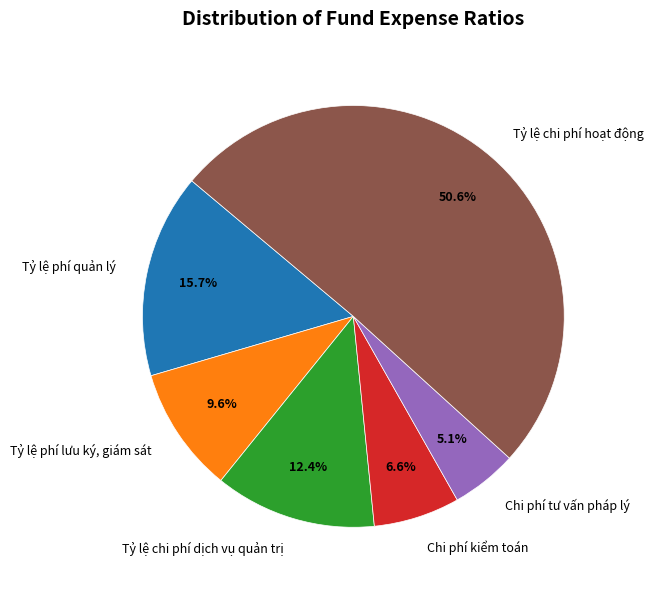

Rank the categories by value from highest to lowest.

Tỷ lệ chi phí hoạt động, Tỷ lệ phí quản lý, Tỷ lệ chi phí dịch vụ quản trị, Tỷ lệ phí lưu ký, giám sát, Chi phí kiểm toán, Chi phí tư vấn pháp lý